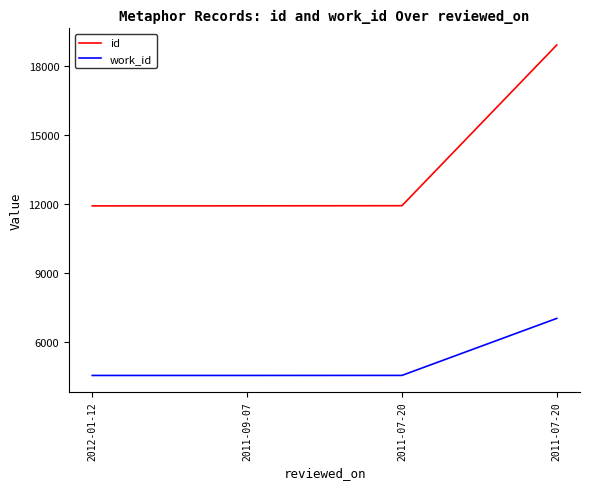

What is the difference between the second highest and second lowest values in the work_id series?

2